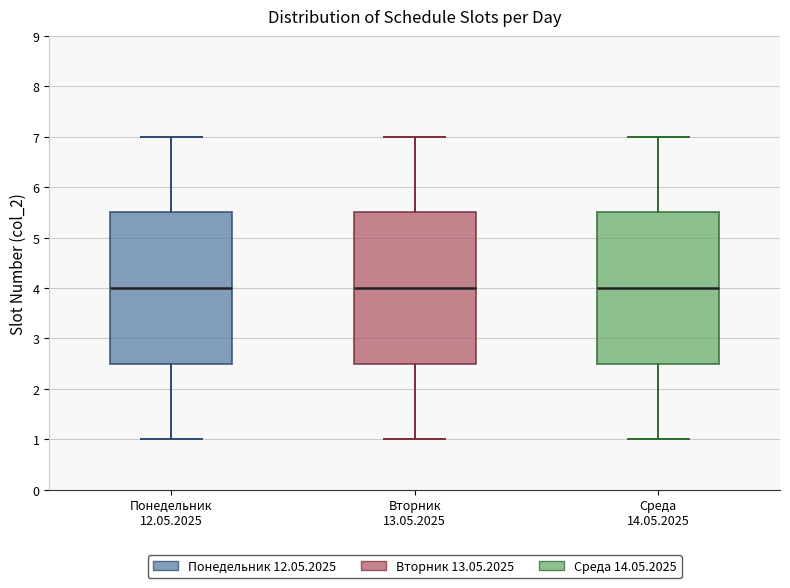

Reading left to right, read every box against the y-axis: the position of its median line, the range the box covers, and the ends of its whiskers. The values are not printed on the chart, so give them approximately, as read against the axis.

Понедельник 12.05.2025: median 4.0, box 2.5 to 5.5, whiskers 1.0 to 7.0
Вторник 13.05.2025: median 4.0, box 2.5 to 5.5, whiskers 1.0 to 7.0
Среда 14.05.2025: median 4.0, box 2.5 to 5.5, whiskers 1.0 to 7.0